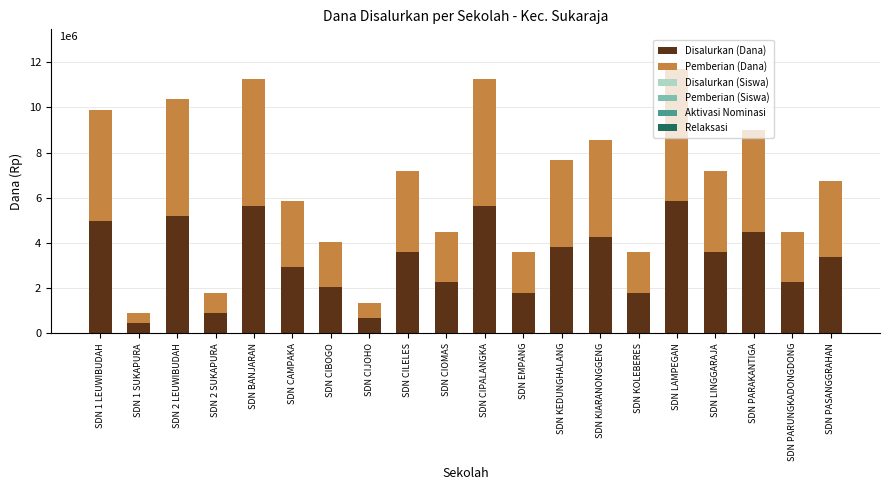

Are the bars horizontal?

No